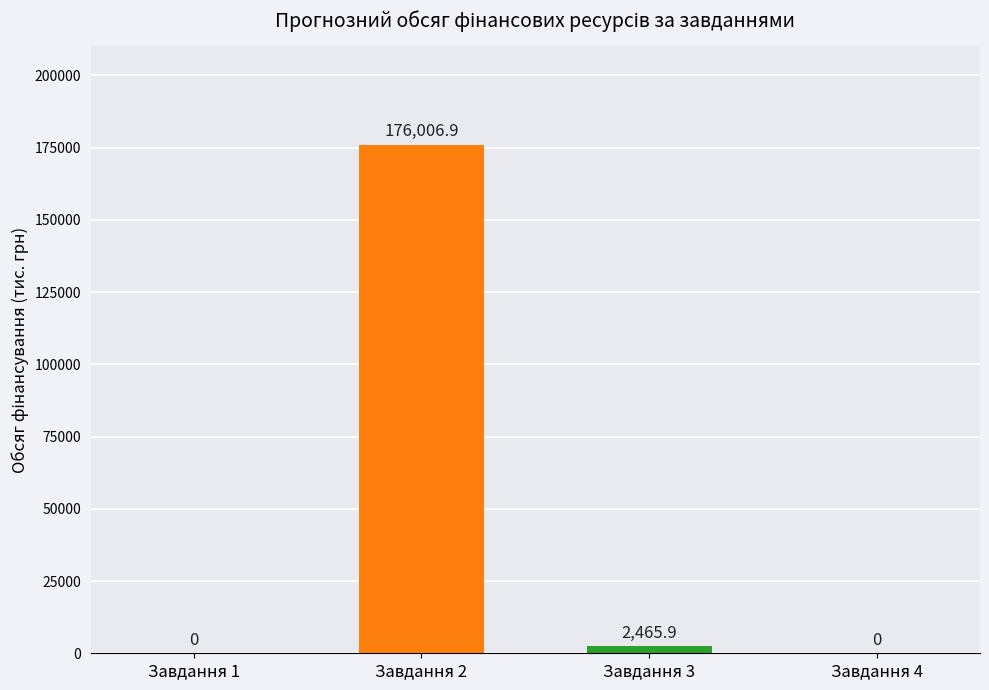

At which label is the value closest to 88003?

Завдання 3